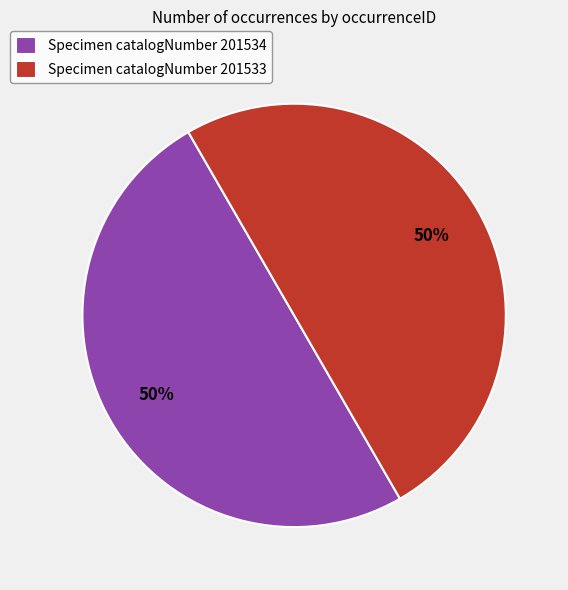

Is the sum of Specimen catalogNumber 201534 and Specimen catalogNumber 201533 greater than half?

Yes